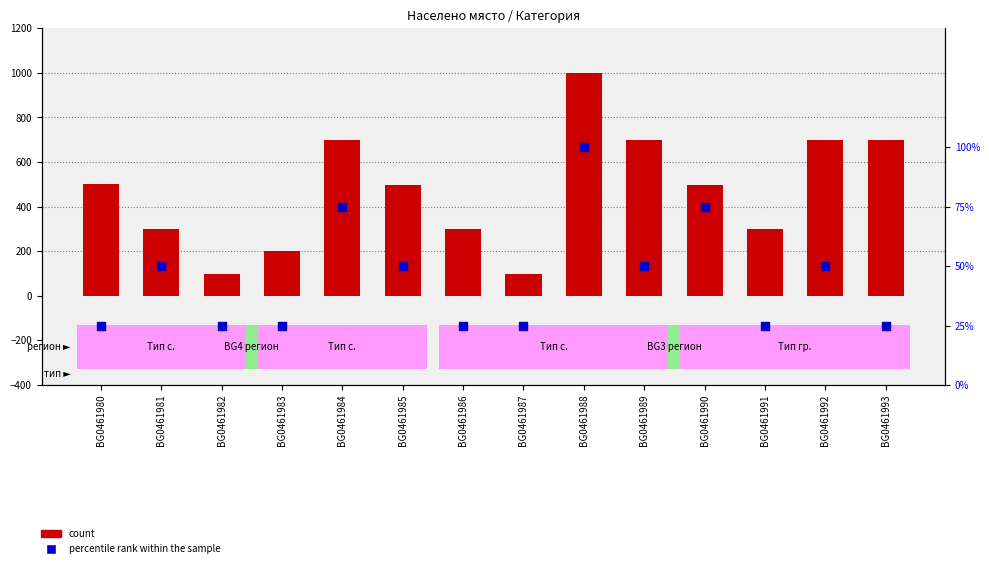

Which series has the largest total across all categories?

count